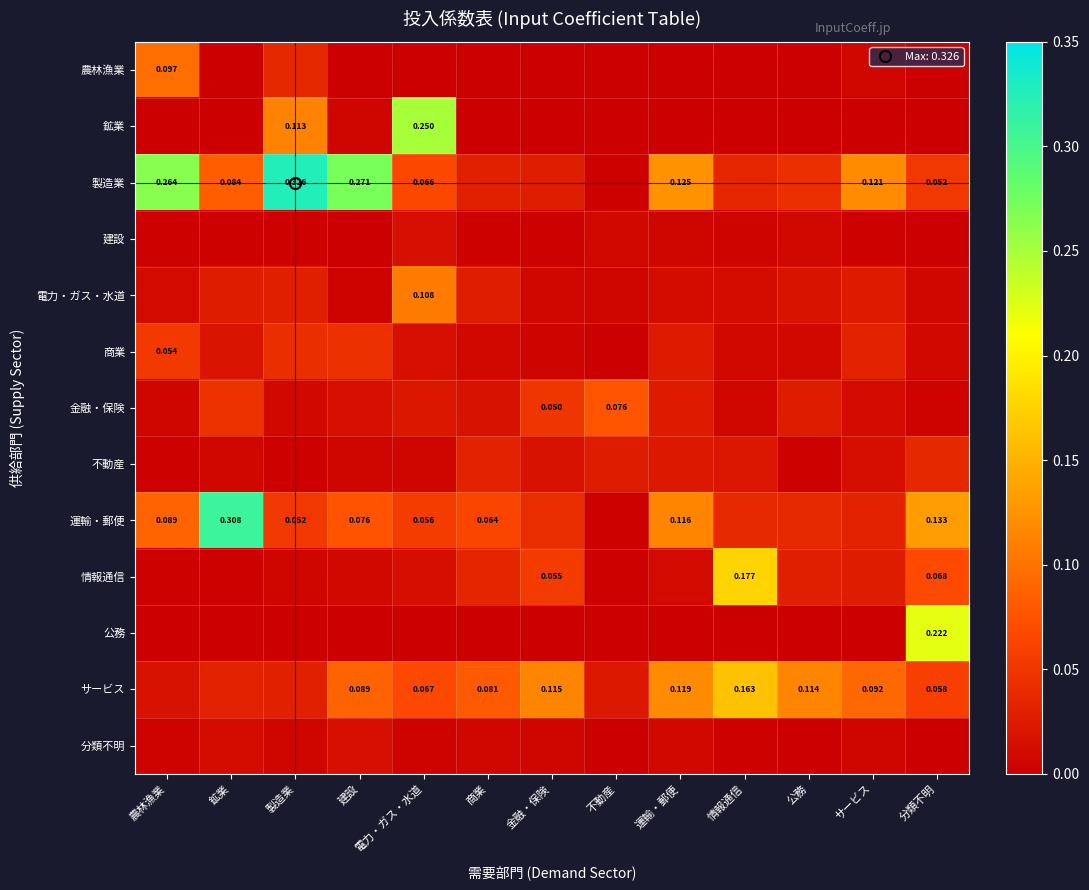

Is it true that 公務 equals 0.1 at 製造業?

False